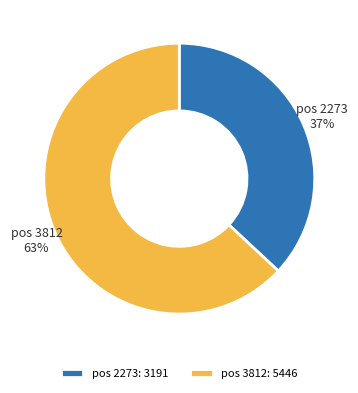

Which category has the smallest portion of the pie?

pos 2273: 3191